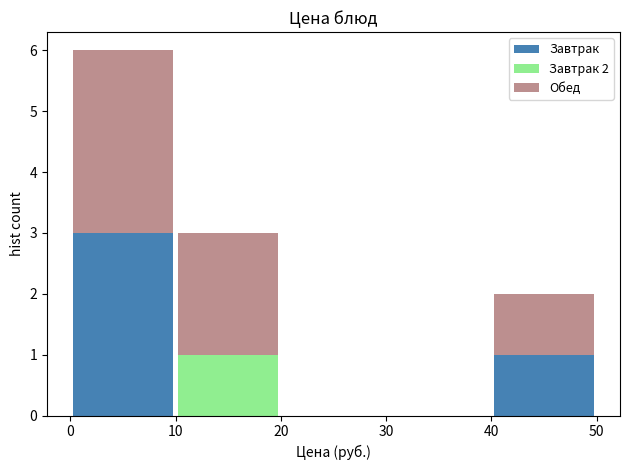

Which range on the x-axis has the tallest stacked bar (by total height)?

0 to 10